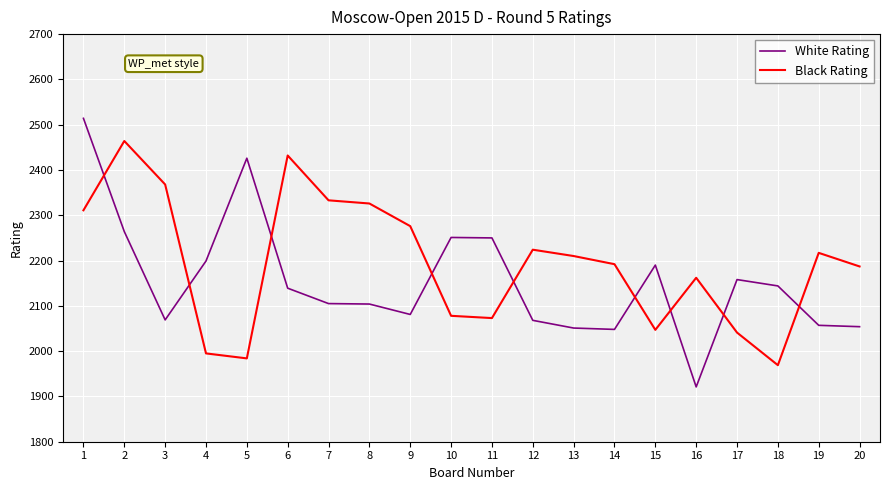

At which category does White Rating reach its first local valley?

3